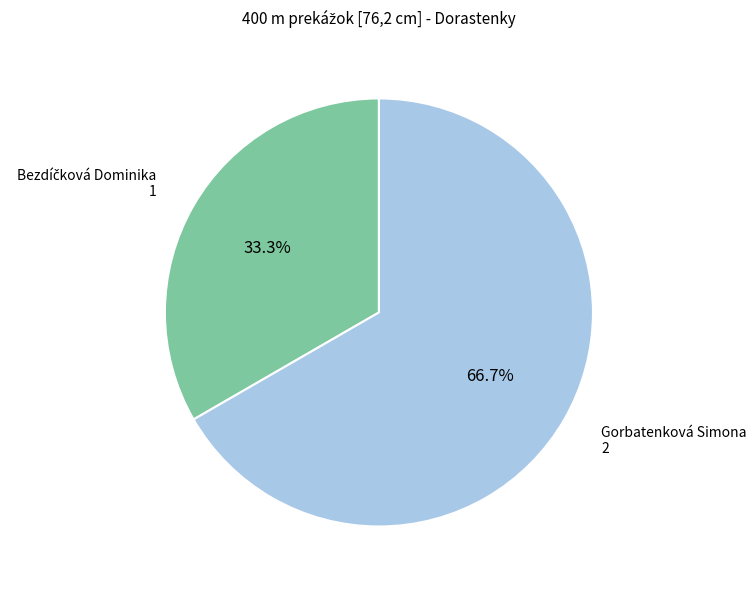

Which slice is the largest?

Gorbatenková Simona